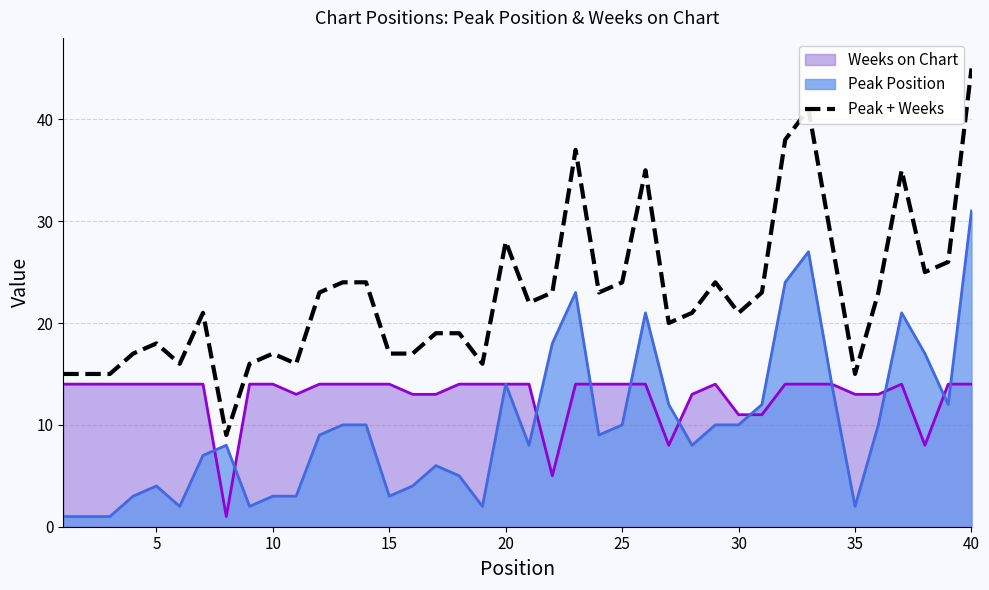

What is the greatest value displayed?

45